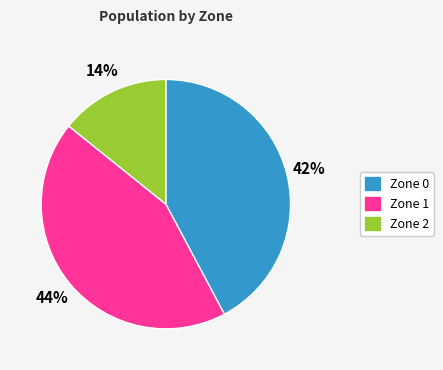

To the nearest percent, what is the difference between the Zone 2 and Zone 0 slice percentages?

28%